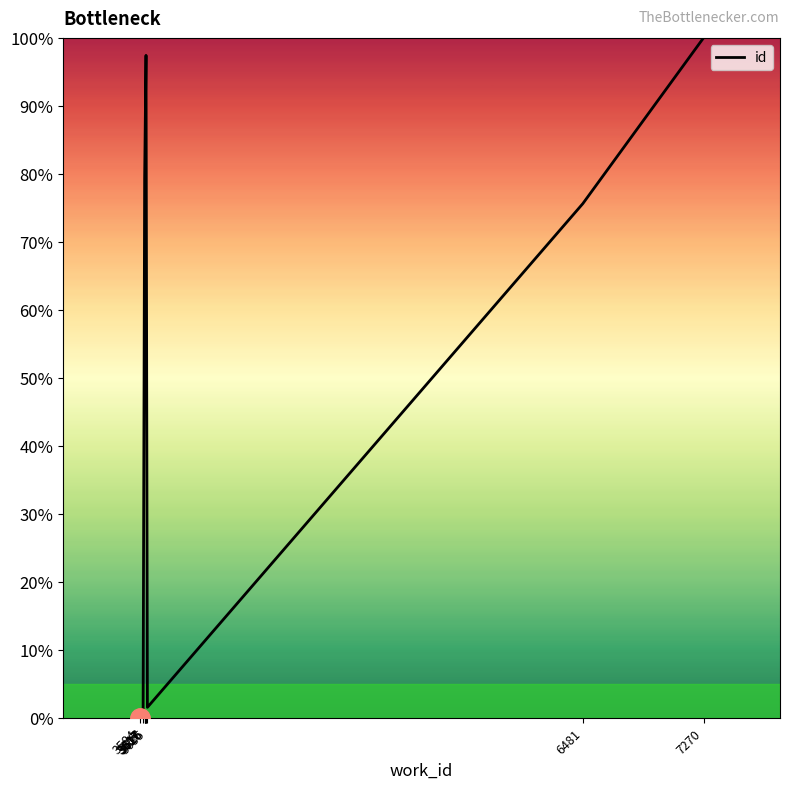

What is the change in value from 3617 to 3626?

+18.1